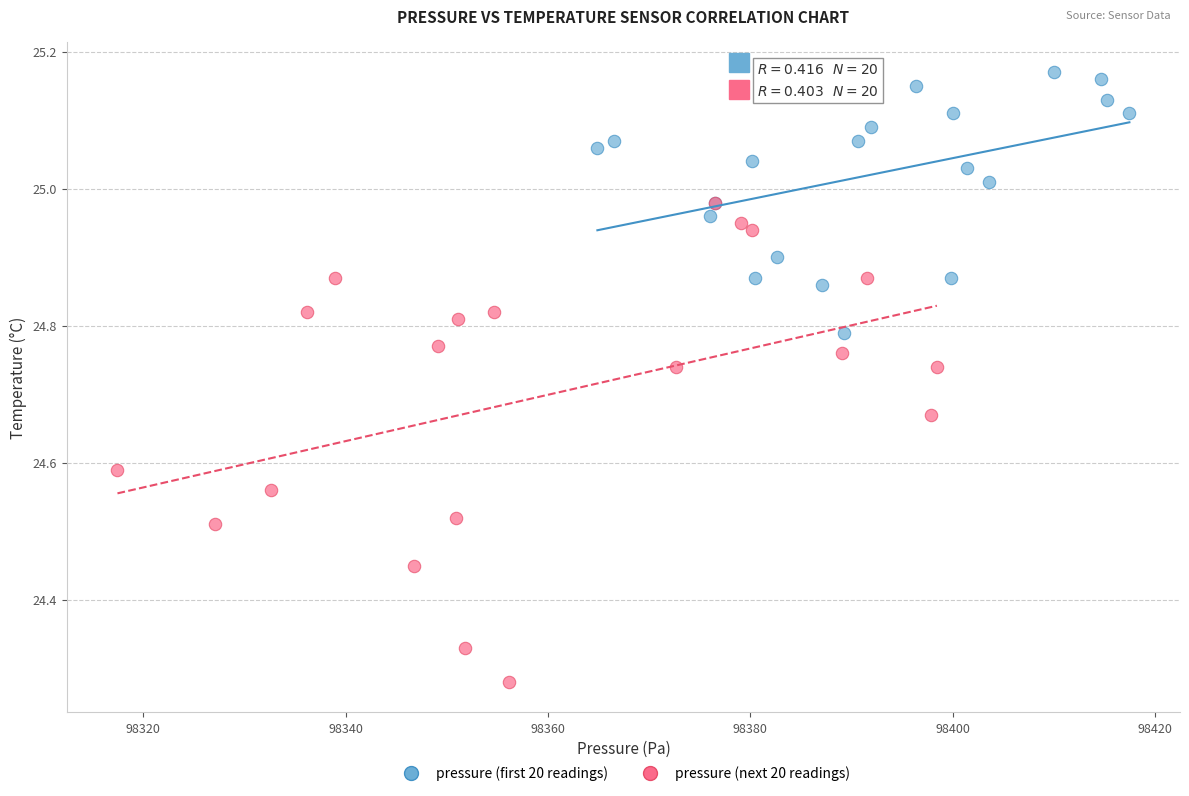

Which series contains the highest Y value?

pressure (first 20 readings)